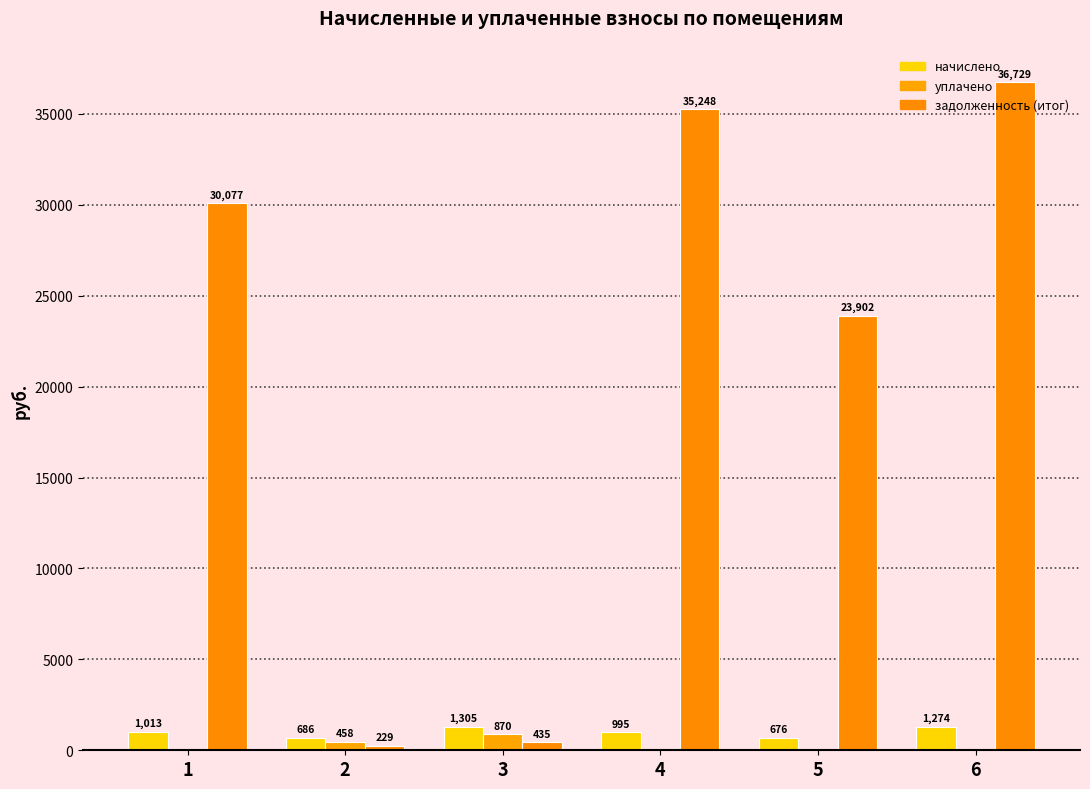

At 3, list the series in order from largest to smallest.

начислено, уплачено, задолженность (итог)